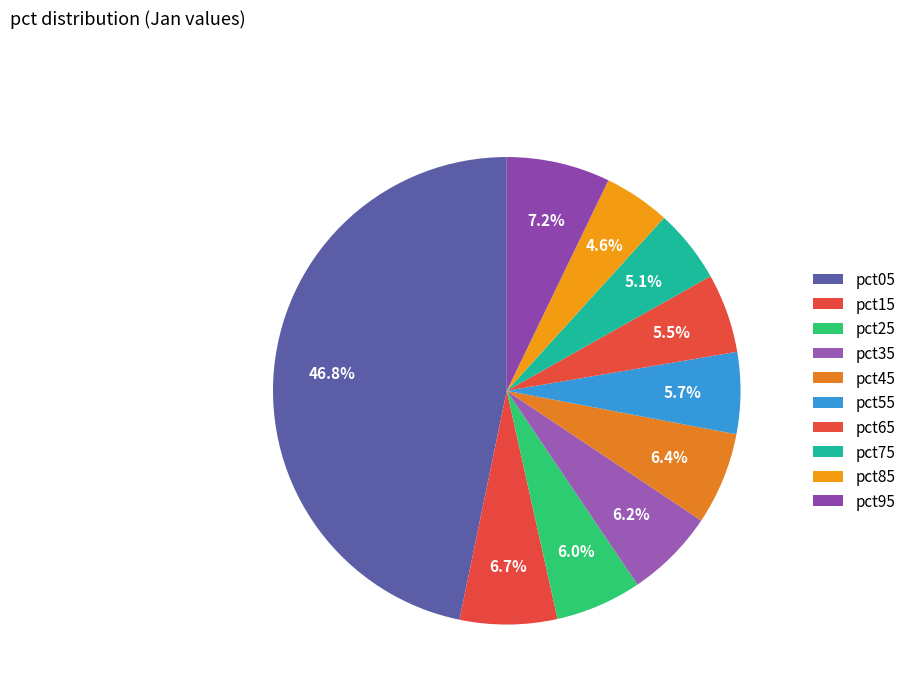

The pct05 slice represents 47% of the pie. True or false?

True